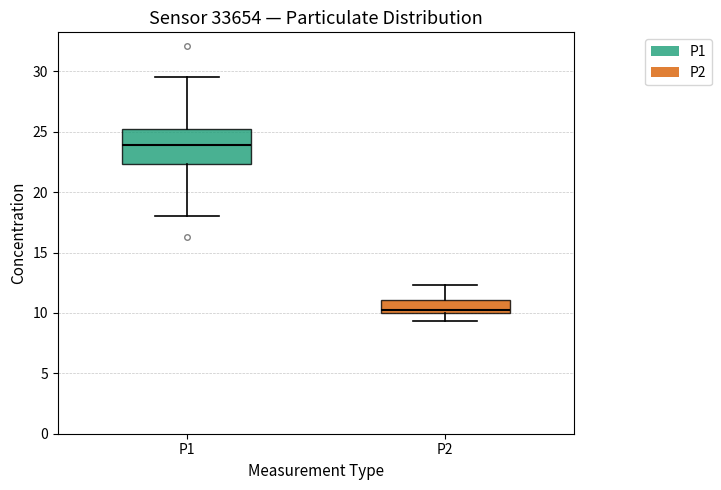

Reading left to right, read every box against the y-axis: the position of its median line, the range the box covers, and the ends of its whiskers. The values are not printed on the chart, so give them approximately, as read against the axis.

P1: median 24.0, box 22.5 to 25.0, whiskers 18.0 to 29.5
P2: median 10.5, box 10.0 to 11.0, whiskers 9.5 to 12.5